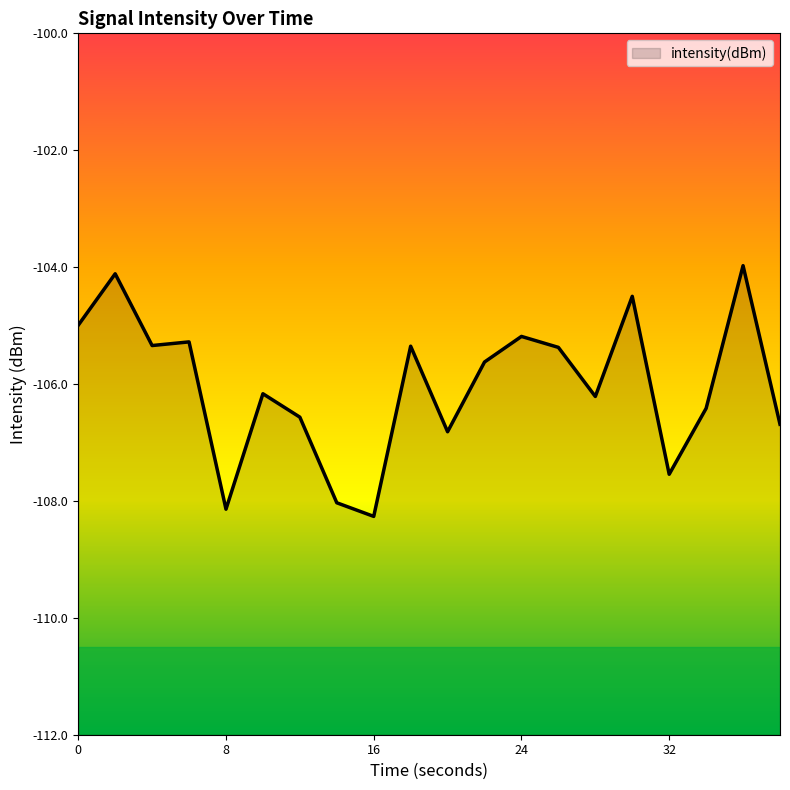

What is the sum of all values?

-2120.6